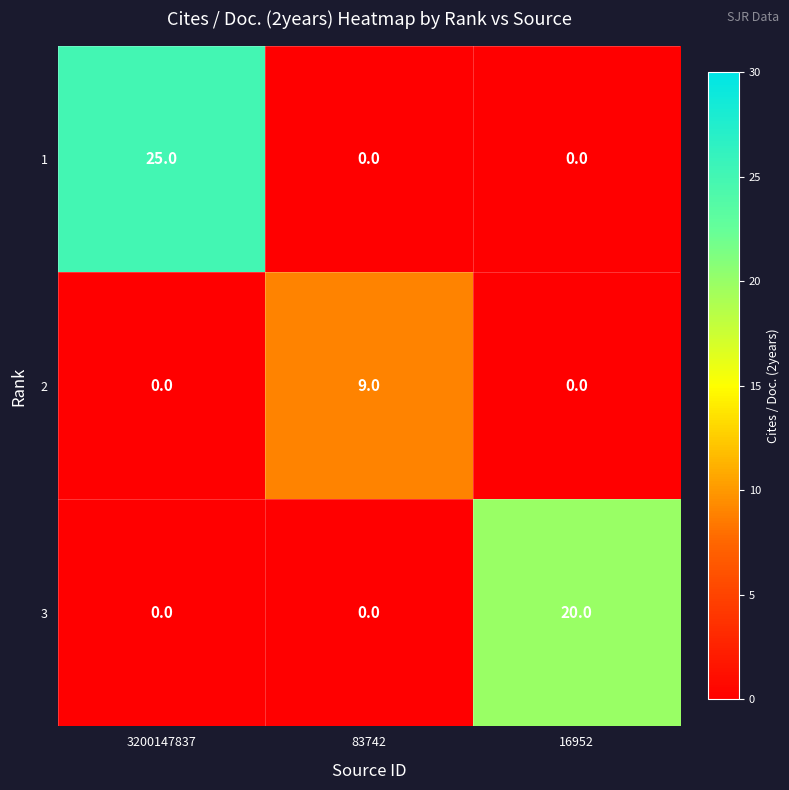

How many 1 values are between 0 and 25?

3